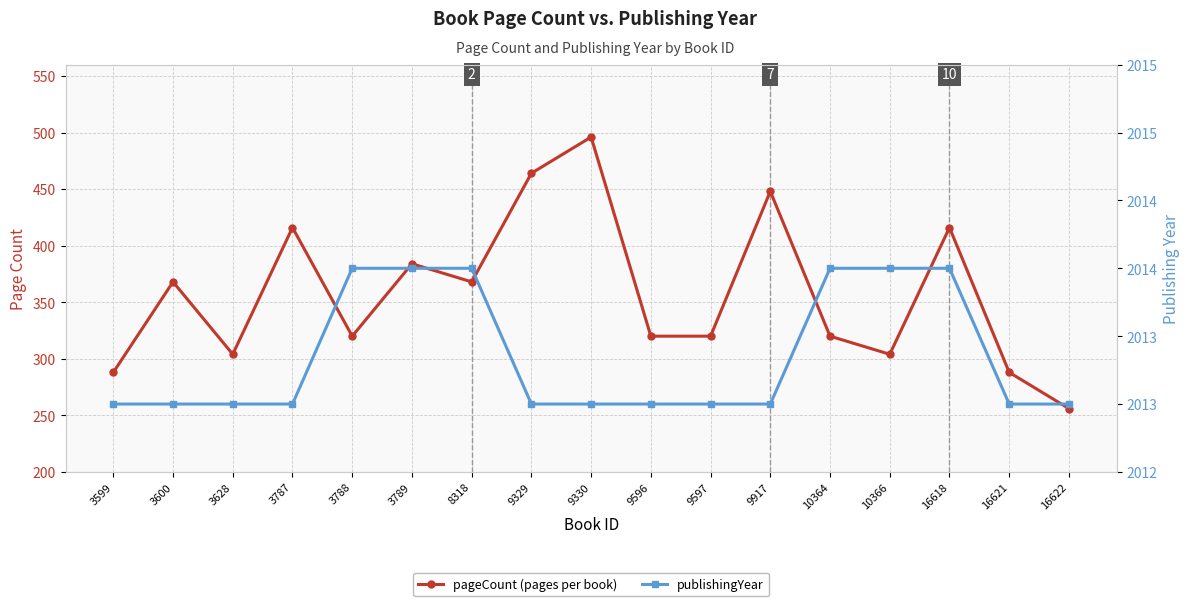

What are all the series names shown in the legend?

pageCount, publishingYear